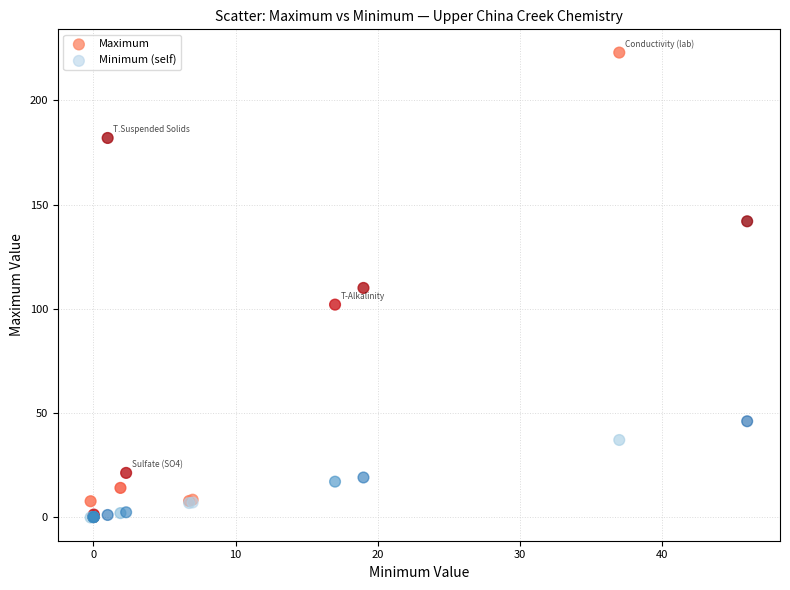

Which series has the widest spread of Y values?

Maximum